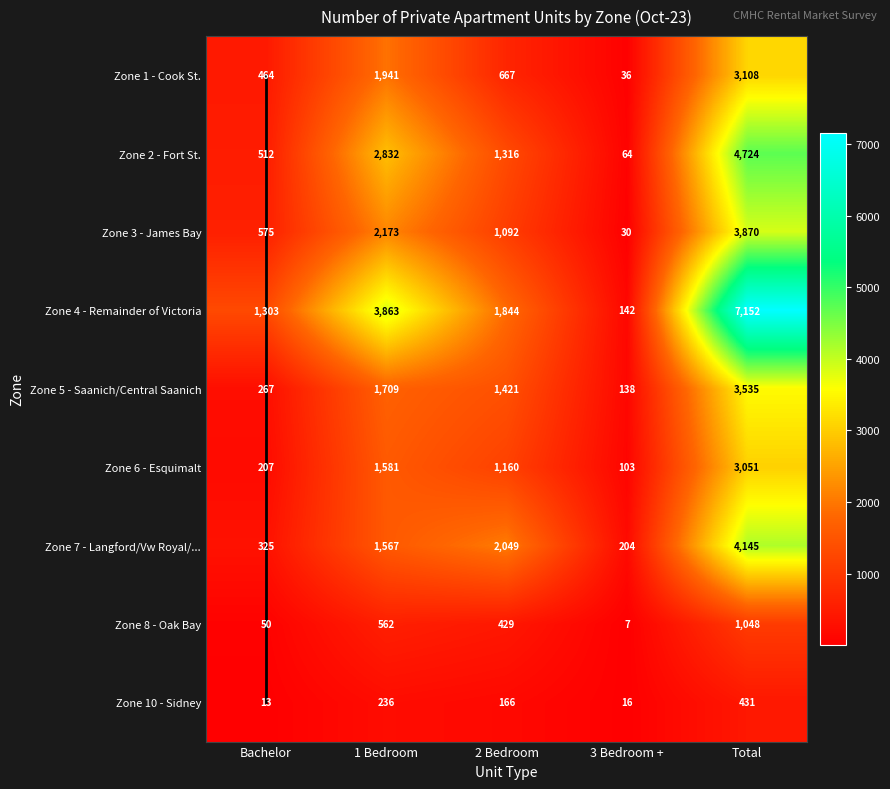

The Zone 7 - Langford/Vw Royal/... series shows 77 at 3 Bedroom +. True or false?

False